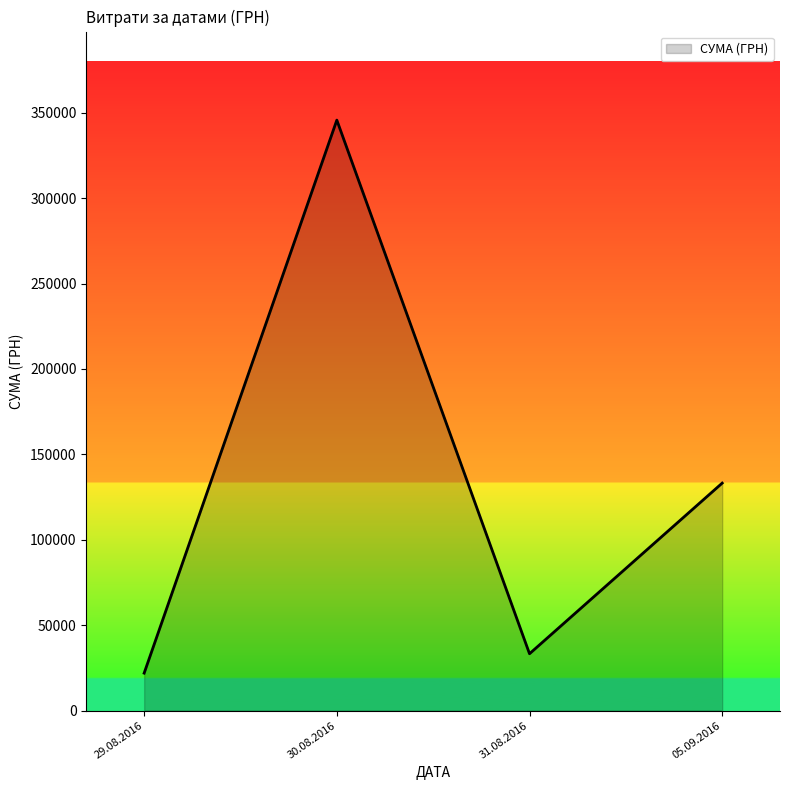

How many series are shown in this chart?

1